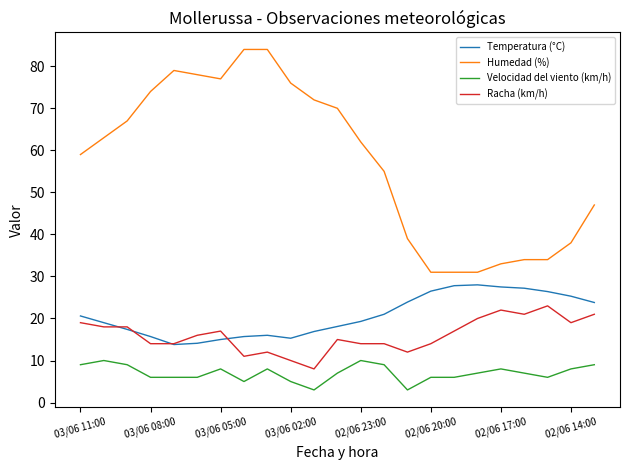

What are all the series names shown in the legend?

Temperatura (°C), Humedad (%), Velocidad del viento (km/h), Racha (km/h)